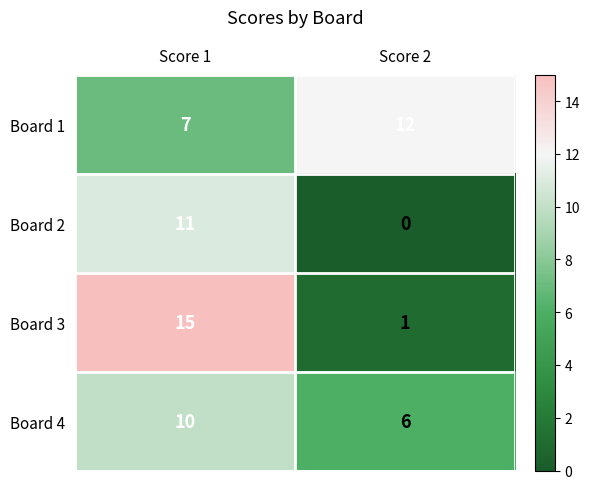

The Board 2 series shows 5 at Score 2. True or false?

False